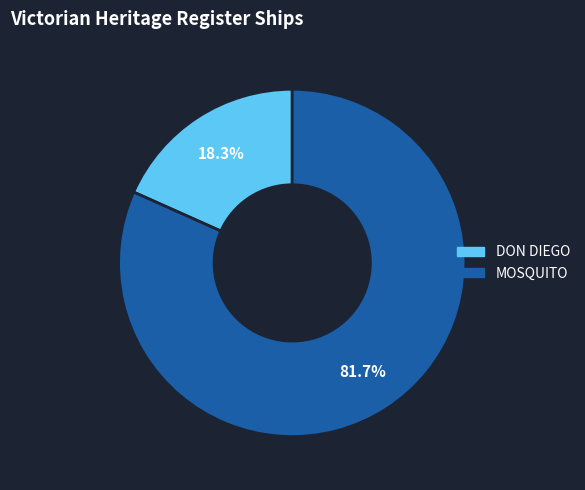

Is there any slice that represents more than half of the pie?

Yes